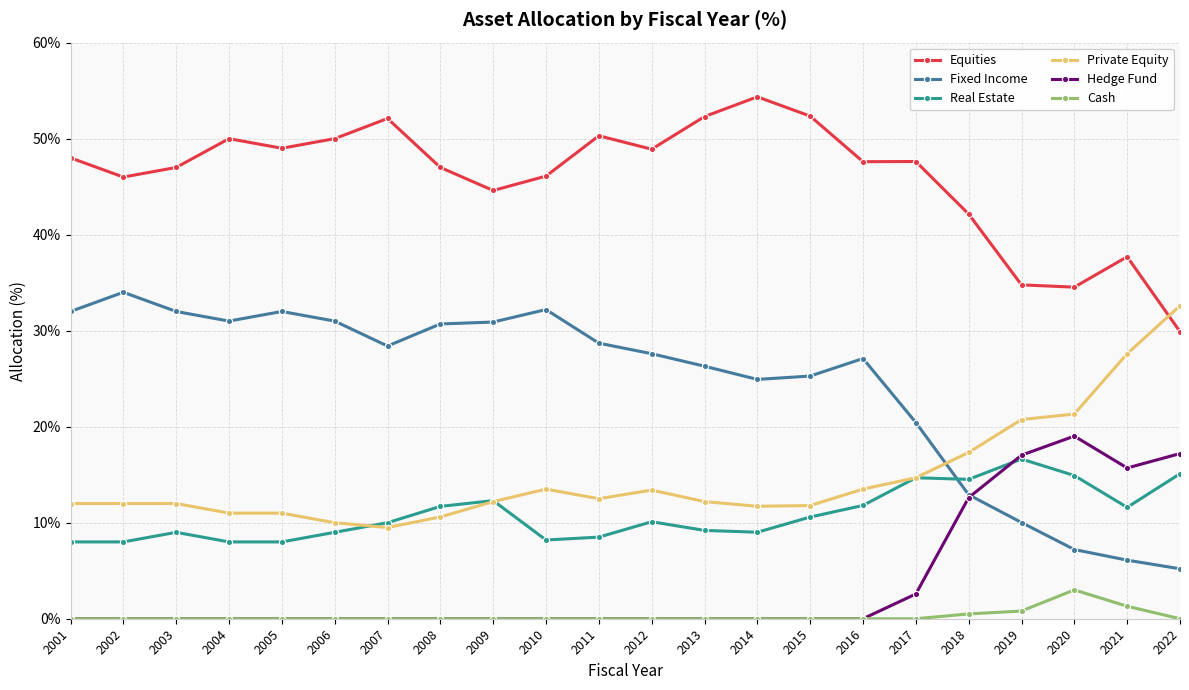

Is the value of Hedge Fund at 2003 greater than the value of Cash at 2020?

No